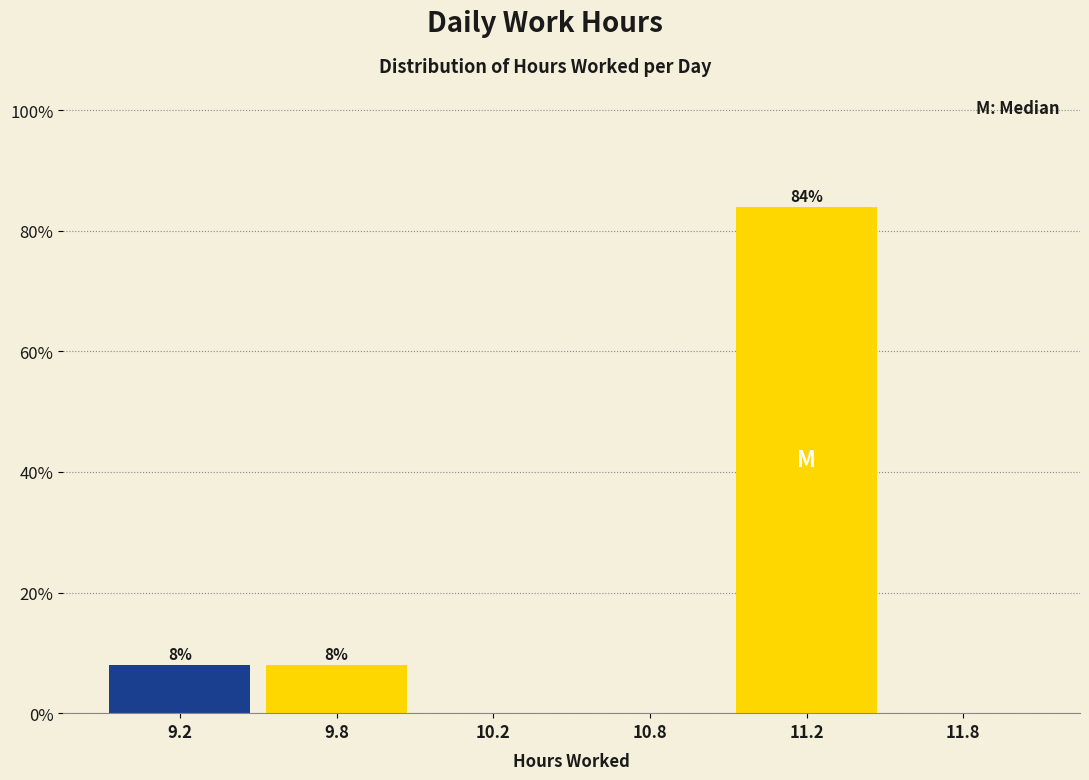

Reading right to left, transcribe all the data shown in this chart.

11.8=0	11.2=84	10.8=0	10.2=0	9.8=8	9.2=8